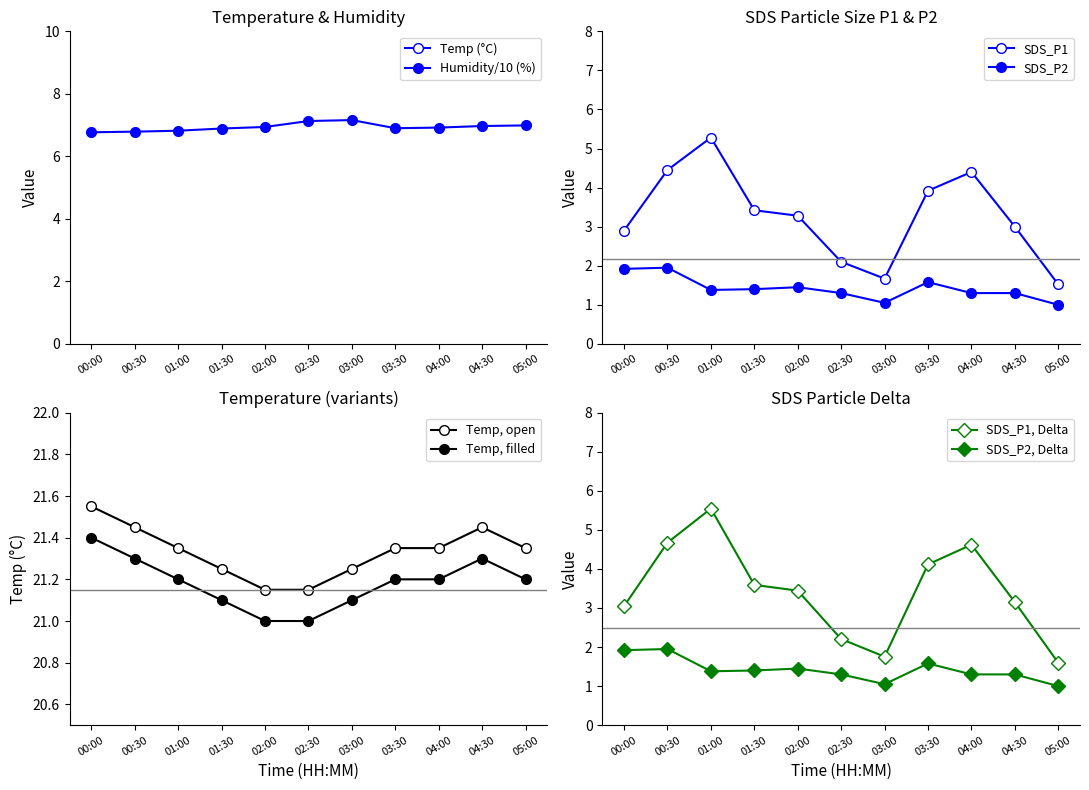

What is the difference between the maximum and minimum values in the Humidity series?

0.4